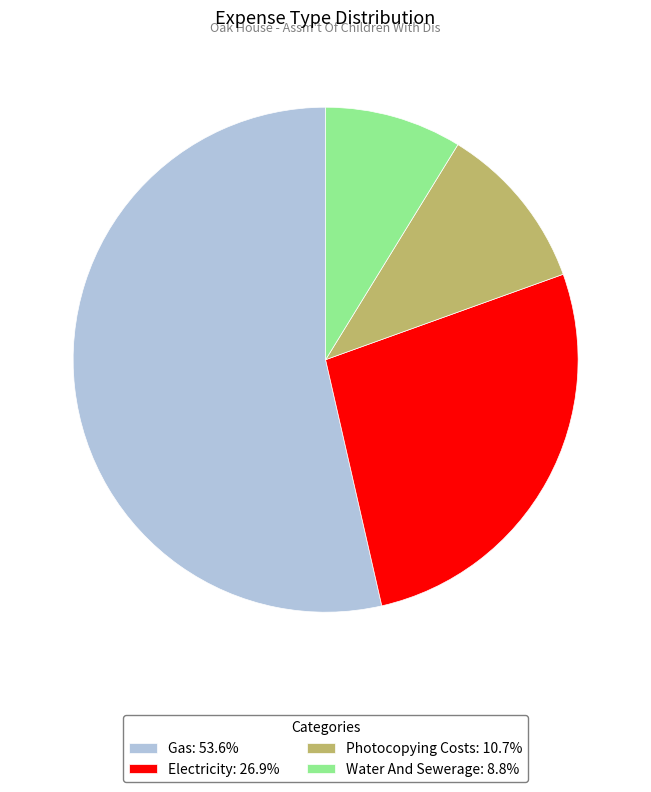

What is the largest slice in the pie chart?

Gas